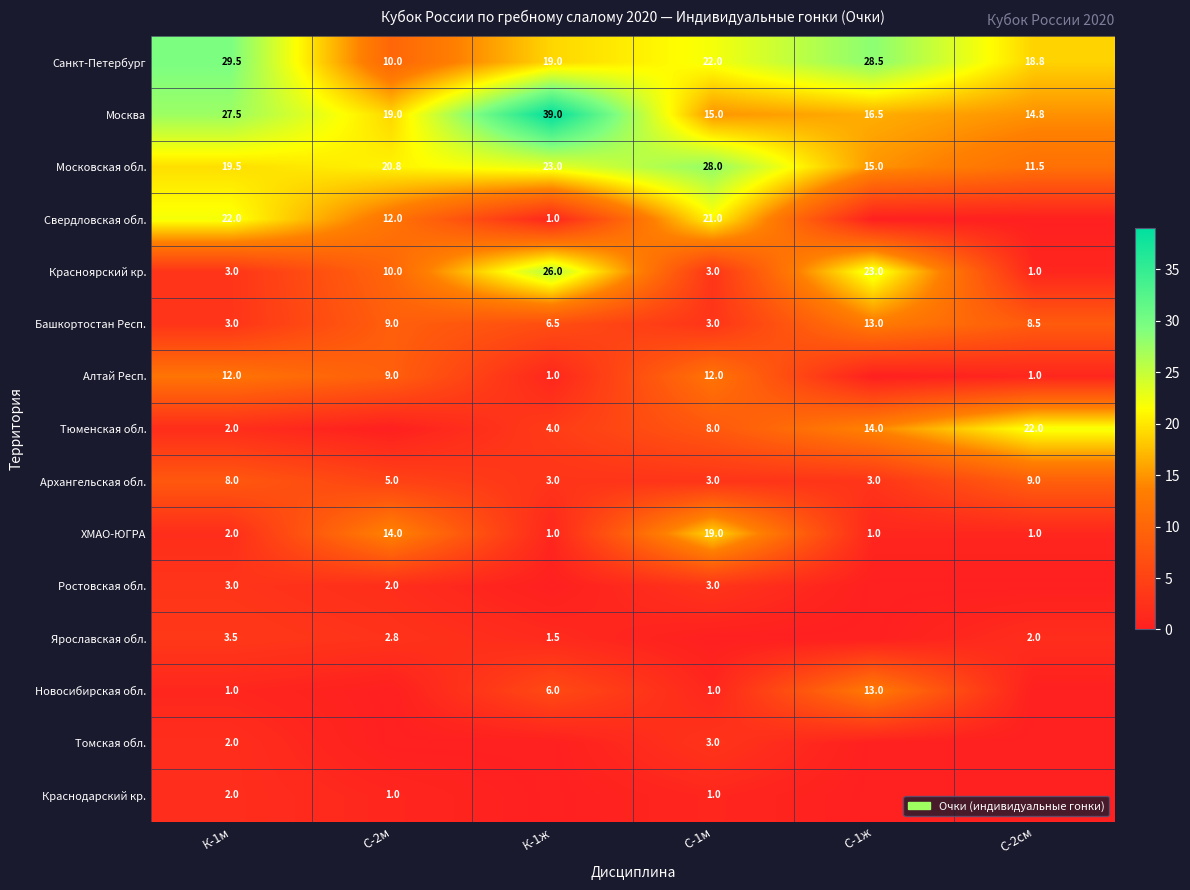

The value of Ярославская обл. at С-2м is 4.7. True or false?

False